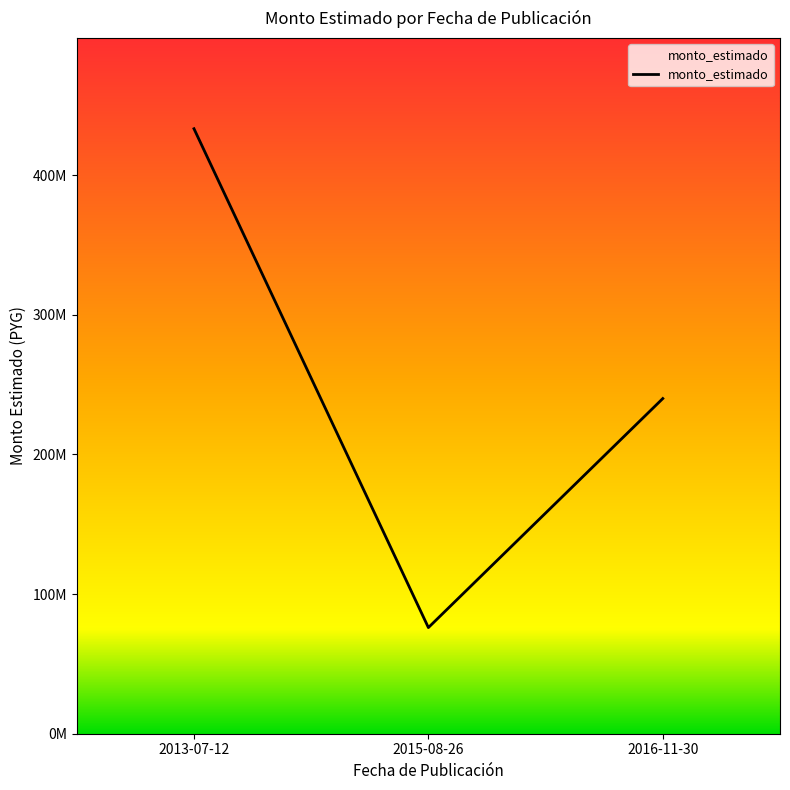

Reading right to left, what are all the values shown in this chart?

240000000	75999996	433200000